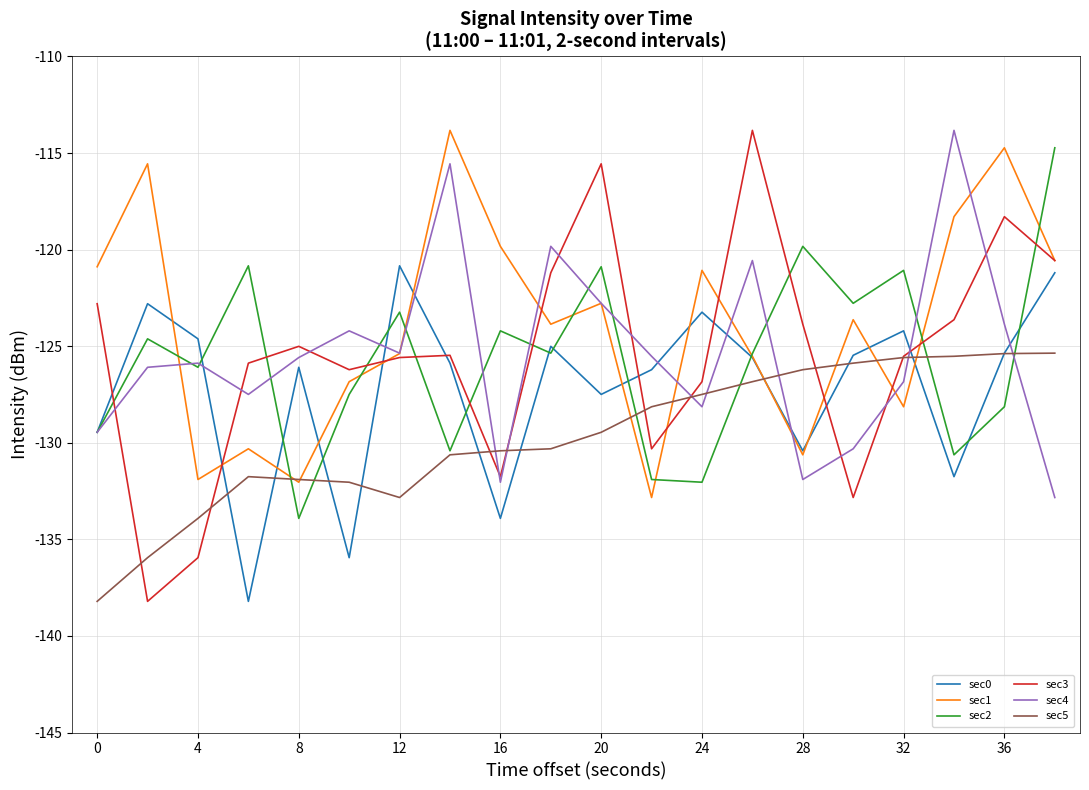

What are all the series names shown in the legend?

sec0, sec1, sec2, sec3, sec4, sec5